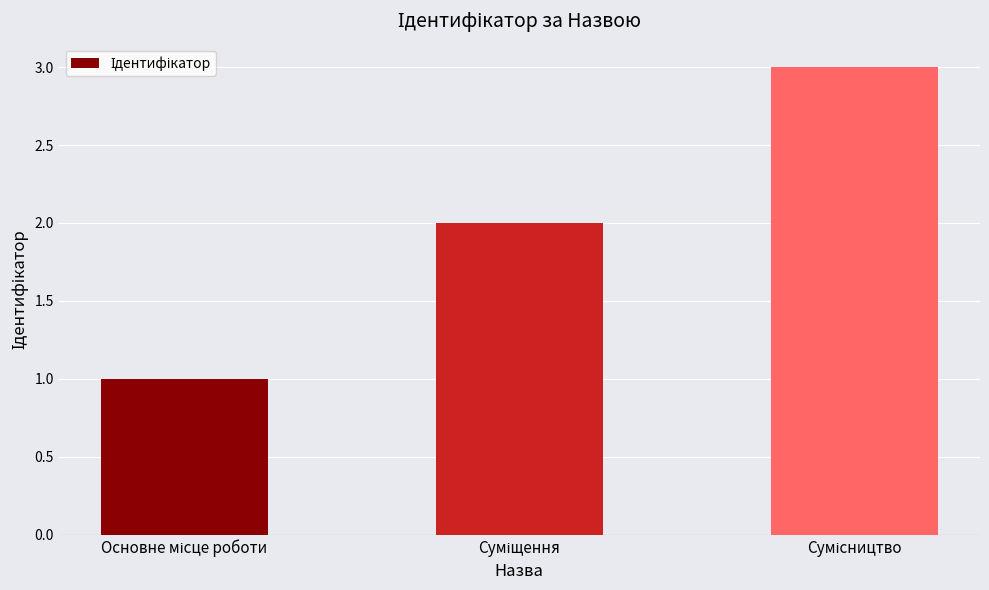

What is the sum of all values?

6